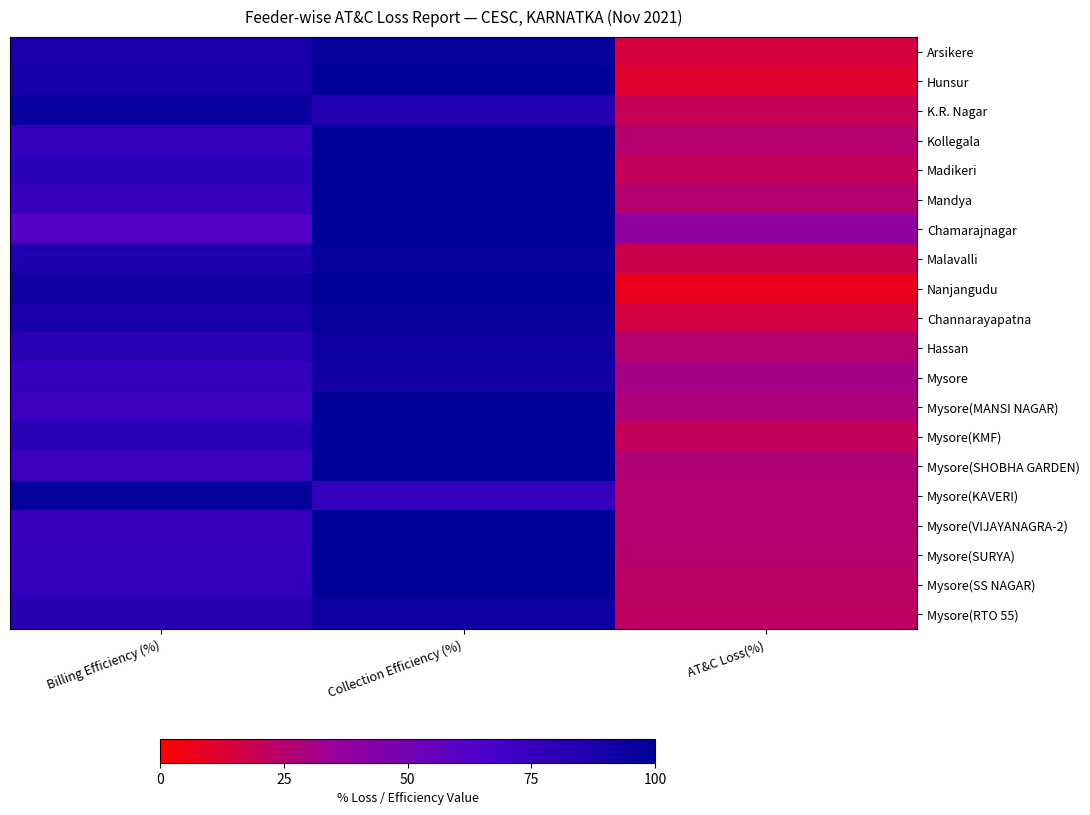

Which label corresponds to the smallest value in the chart?

AT&C Loss(%)